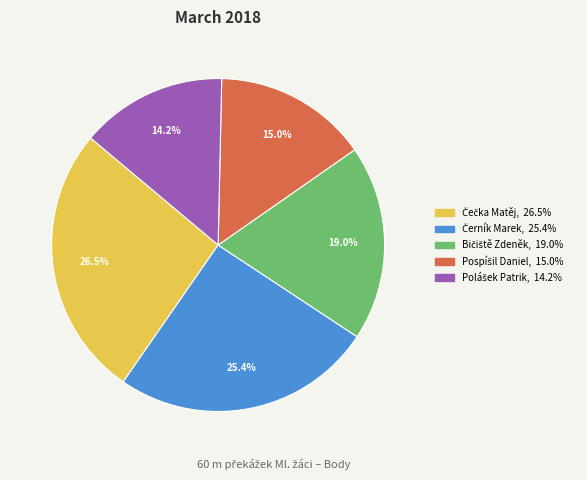

Is there any slice that represents more than half of the pie?

No